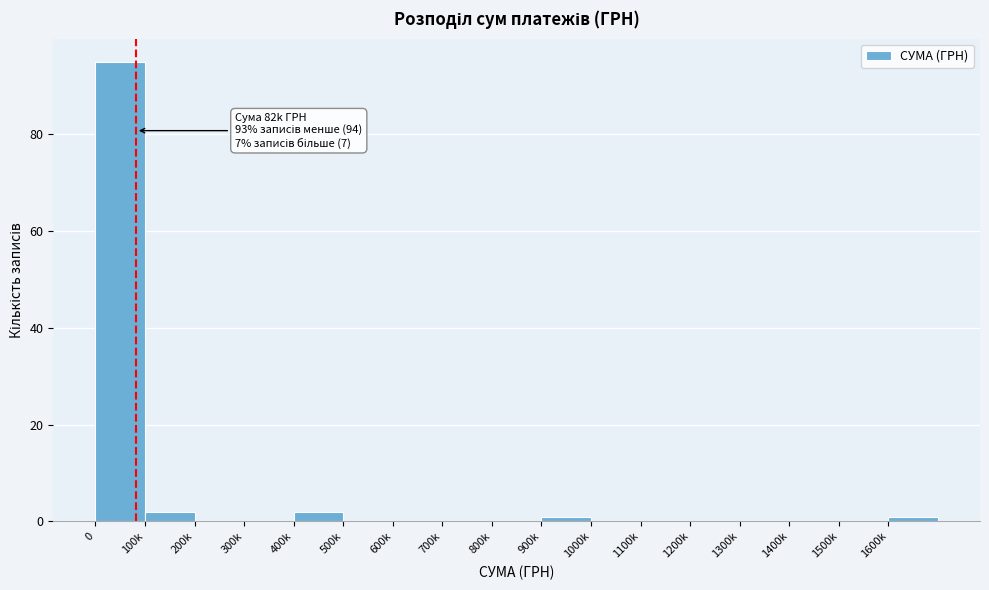

Reading left to right, what are all the values shown in this chart?

0=95	100k=2	200k=0	300k=0	400k=2	500k=0	600k=0	700k=0	800k=0	900k=1	1000k=0	1100k=0	1200k=0	1300k=0	1400k=0	1500k=0	1600k=1